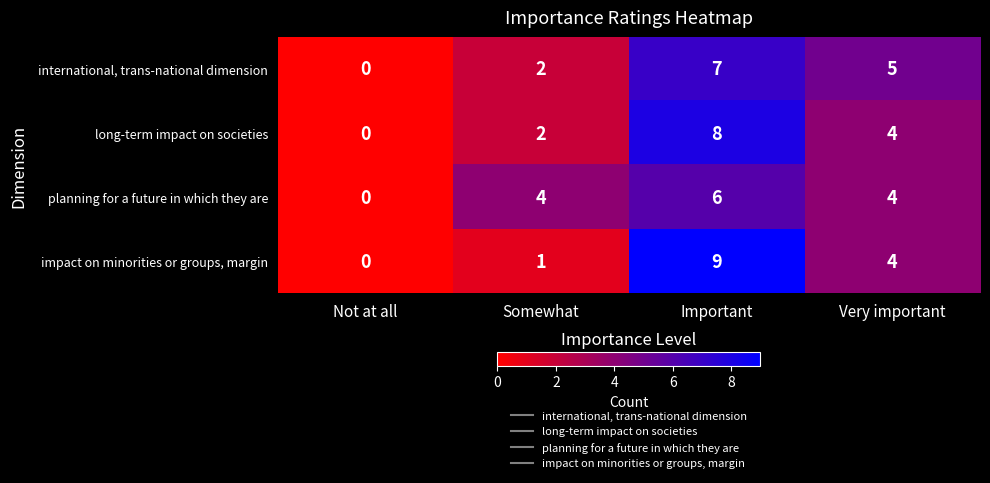

Reading right to left, list all the values displayed in this chart.

international, trans-national dimension: Very important=5	Important=7	Somewhat=2	Not at all=0
long-term impact on societies: Very important=4	Important=8	Somewhat=2	Not at all=0
planning for a future in which they are: Very important=4	Important=6	Somewhat=4	Not at all=0
impact on minorities or groups, margin: Very important=4	Important=9	Somewhat=1	Not at all=0